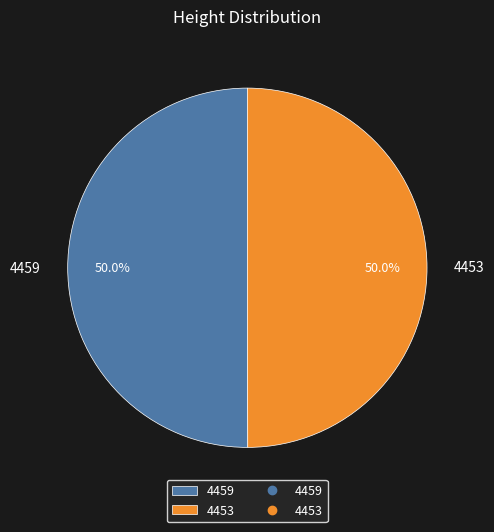

Approximately how many times larger is the value at 4453 compared to 4459?

1.0